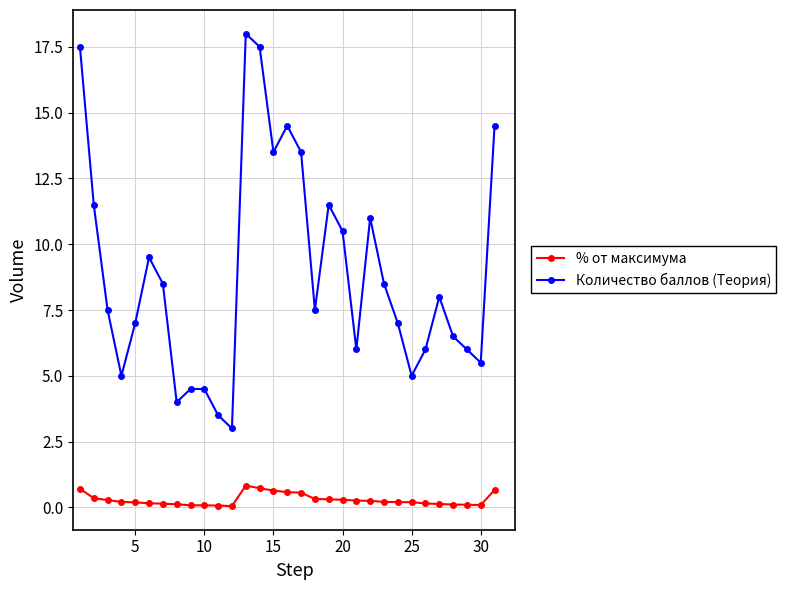

True or false: Количество баллов (Теория) and % от максимума cross at least once.

False